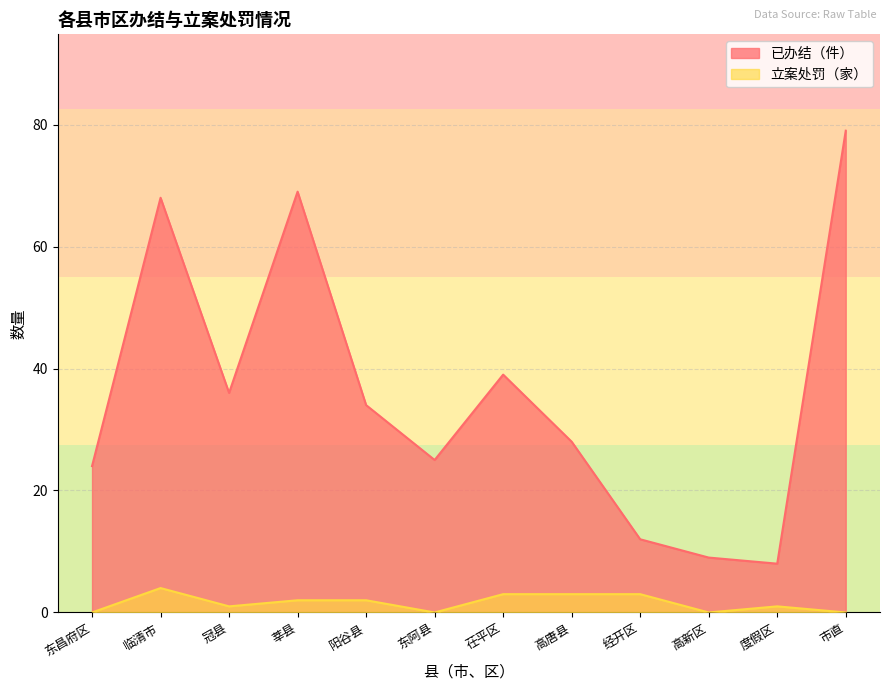

Does the chart have visible grid lines?

Yes